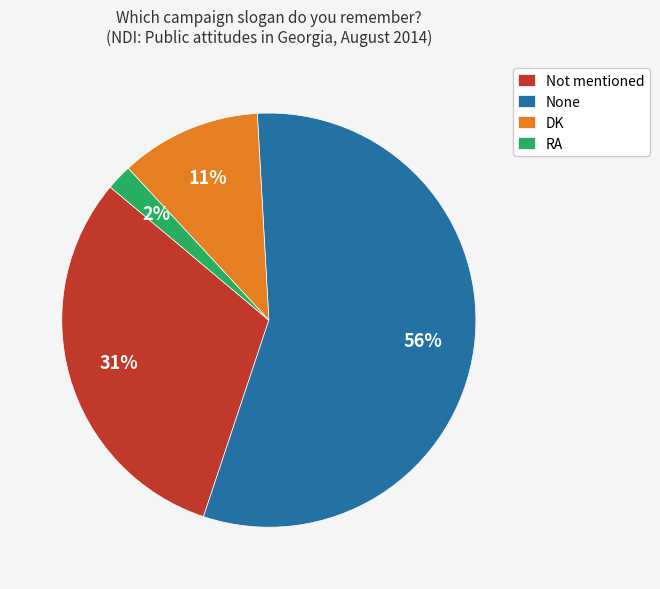

Does None account for over 50% of the chart?

Yes